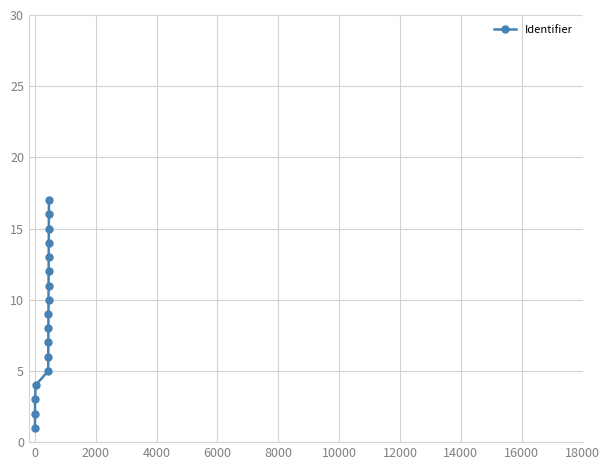

How many data points are less than 9?

8